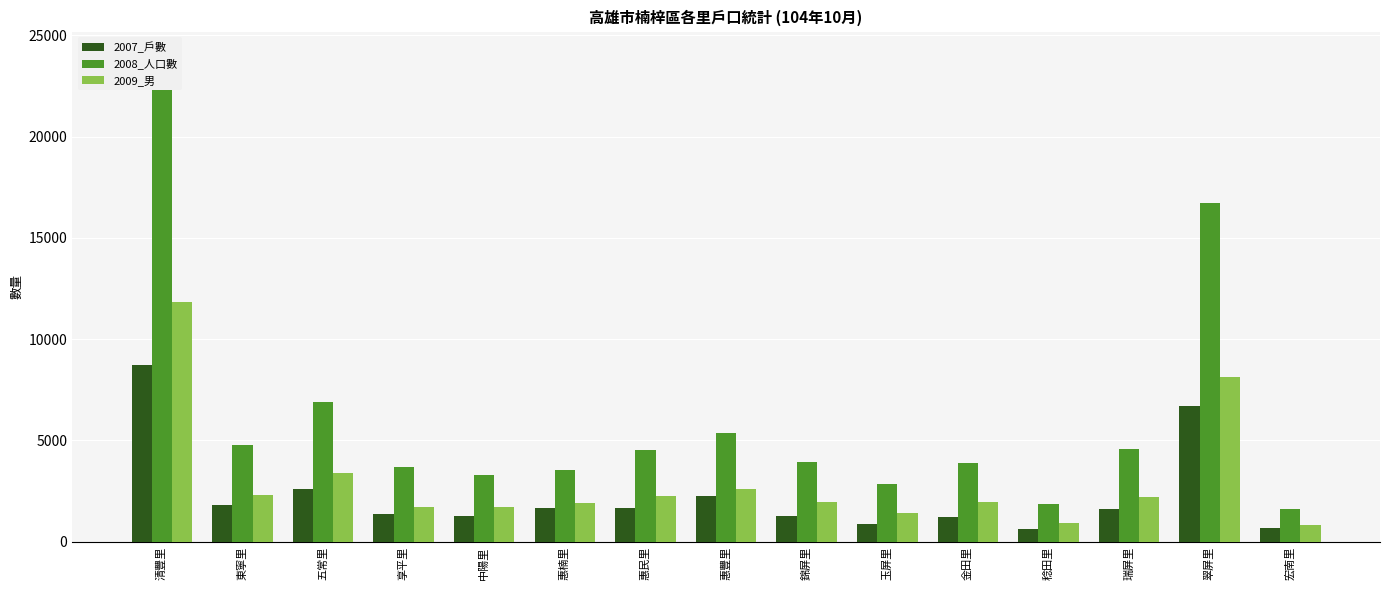

How many data points in 2009_男 are less than 1967?

7